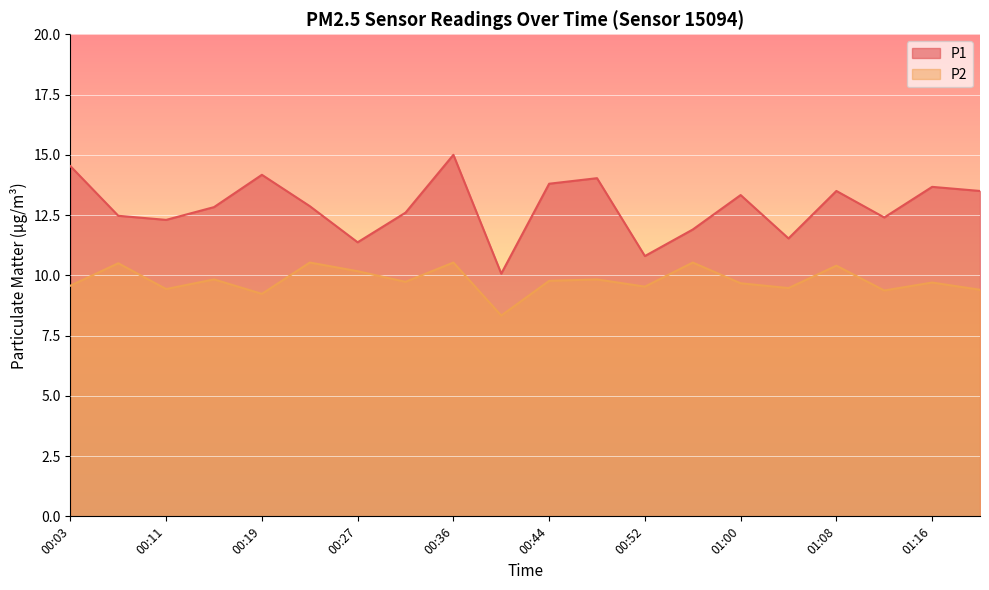

How many interior local valleys does the P1 series have?

6